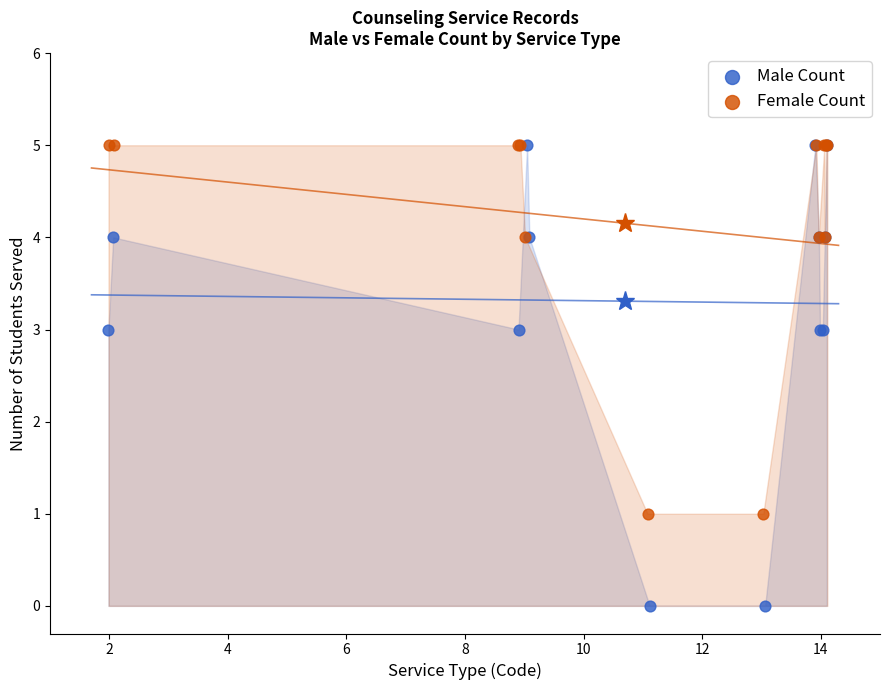

Which series reaches the minimum Y coordinate?

Male Count